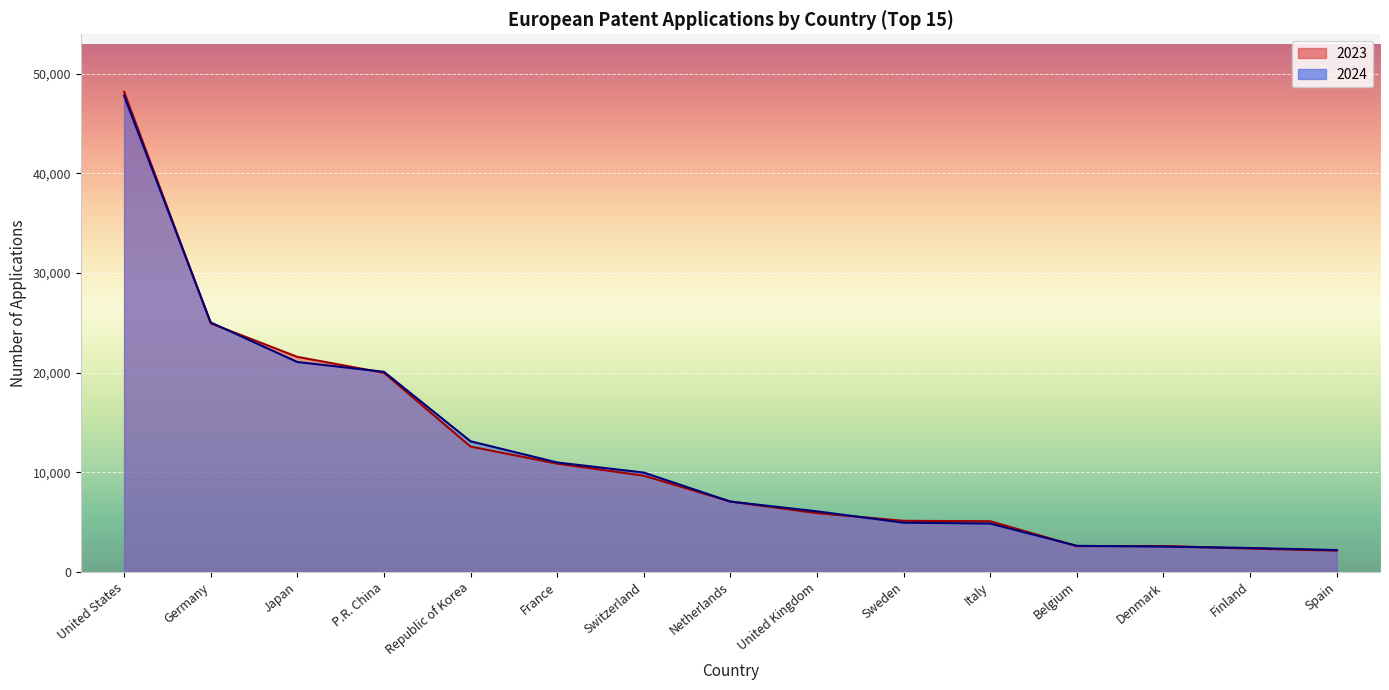

Which series ends up on top after the final intersection of 2024 and 2023?

2024